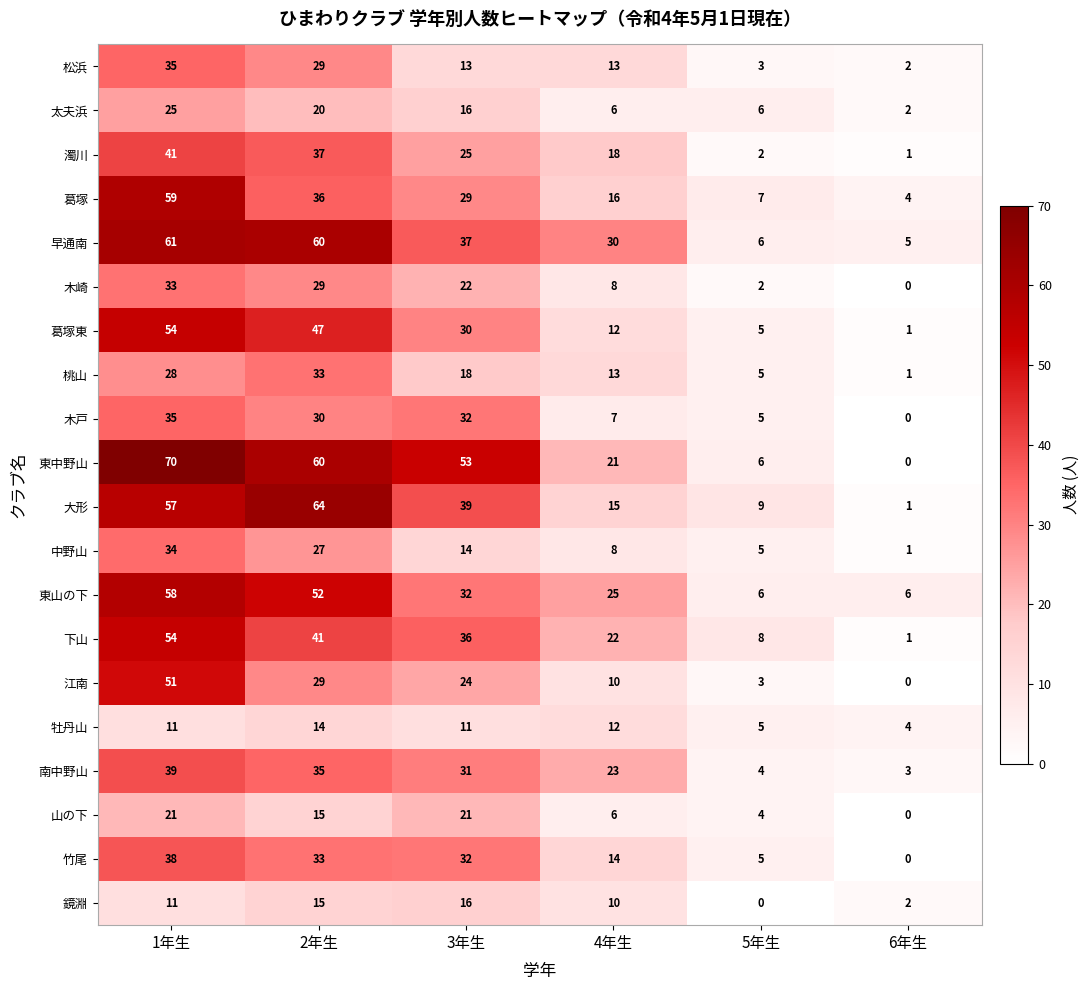

True or false: 太夫浜 has a value of 42 at 1年生.

False